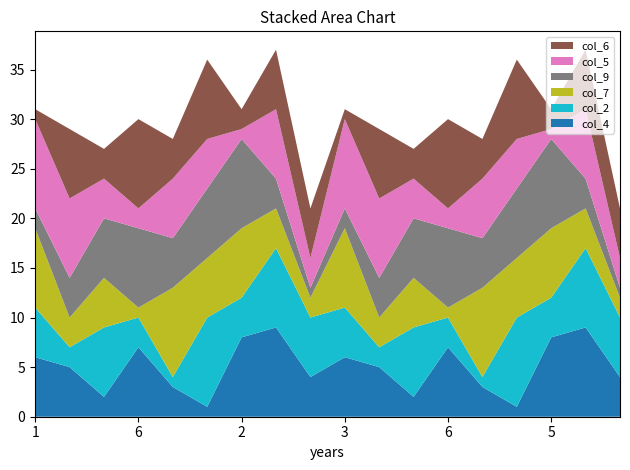

Reading right to left, what are all the values shown in this chart?

col_4: 9=4	2=9	5=8	4=1	7=3	6=7	8=2	1=5	3=6	9=4	2=9	2=8	4=1	7=3	6=7	8=2	1=5	1=6
col_2: 9=6	2=8	5=4	4=9	7=1	6=3	8=7	1=2	3=5	9=6	2=8	2=4	4=9	7=1	6=3	8=7	1=2	1=5
col_7: 9=2	2=4	5=7	4=6	7=9	6=1	8=5	1=3	3=8	9=2	2=4	2=7	4=6	7=9	6=1	8=5	1=3	1=8
col_9: 9=1	2=3	5=9	4=7	7=5	6=8	8=6	1=4	3=2	9=1	2=3	2=9	4=7	7=5	6=8	8=6	1=4	1=2
col_5: 9=3	2=7	5=1	4=5	7=6	6=2	8=4	1=8	3=9	9=3	2=7	2=1	4=5	7=6	6=2	8=4	1=8	1=9
col_6: 9=5	2=6	5=2	4=8	7=4	6=9	8=3	1=7	3=1	9=5	2=6	2=2	4=8	7=4	6=9	8=3	1=7	1=1